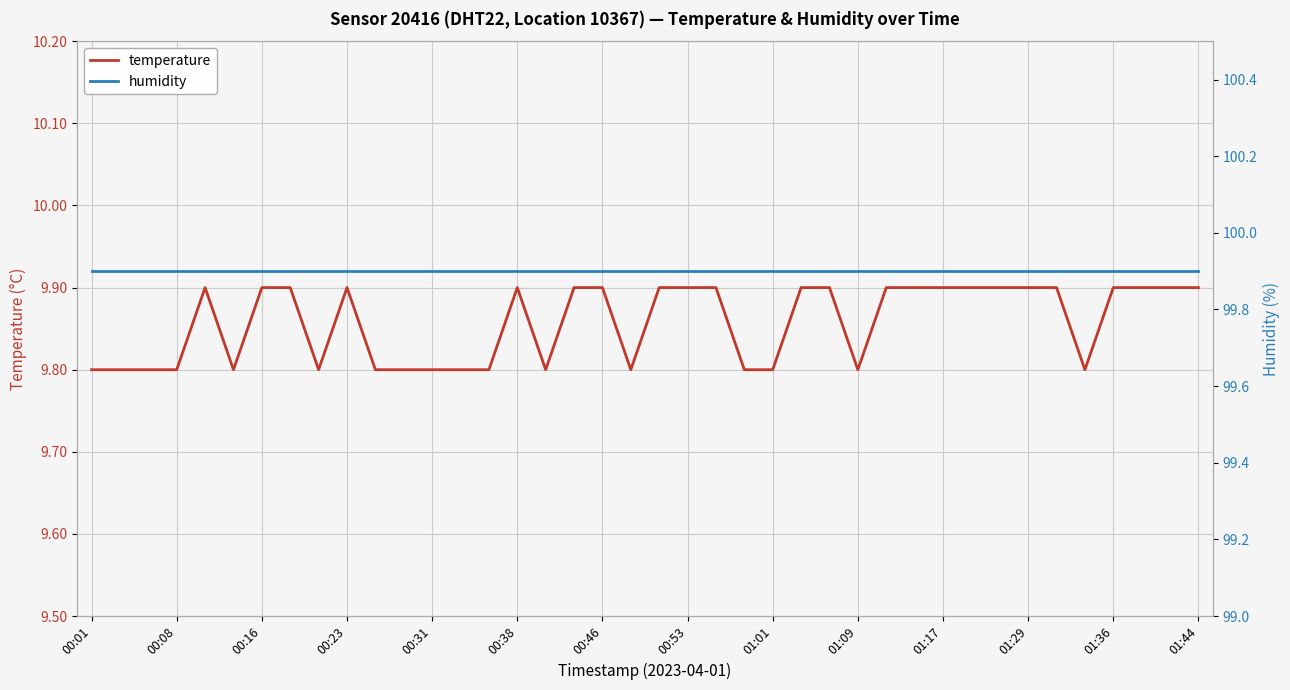

What is the minimum value for temperature?

9.8